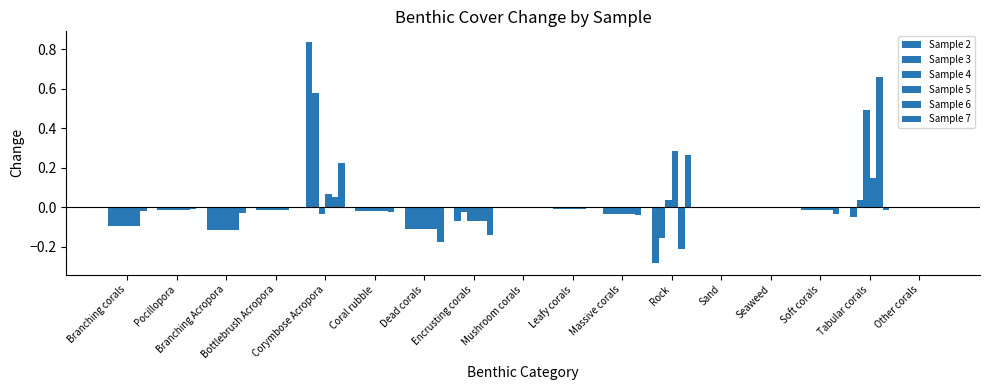

Reading left to right, what are all the values shown in this chart?

Sample 2: Branching corals=-0.1	Pocillopora=-0.0	Branching Acropora=-0.1	Bottlebrush Acropora=-0.0	Corymbose Acropora=0.8	Coral rubble=-0.0	Dead corals=-0.1	Encrusting corals=-0.1	Mushroom corals=-0.0	Leafy corals=-0.0	Massive corals=-0.0	Rock=-0.3	Sand=0.0	Seaweed=0.0	Soft corals=-0.0	Tabular corals=-0.1	Other corals=0.0
Sample 3: Branching corals=-0.1	Pocillopora=-0.0	Branching Acropora=-0.1	Bottlebrush Acropora=-0.0	Corymbose Acropora=0.6	Coral rubble=-0.0	Dead corals=-0.1	Encrusting corals=-0.0	Mushroom corals=-0.0	Leafy corals=-0.0	Massive corals=-0.0	Rock=-0.2	Sand=0.0	Seaweed=0.0	Soft corals=-0.0	Tabular corals=0.0	Other corals=0.0
Sample 4: Branching corals=-0.1	Pocillopora=-0.0	Branching Acropora=-0.1	Bottlebrush Acropora=-0.0	Corymbose Acropora=-0.0	Coral rubble=-0.0	Dead corals=-0.1	Encrusting corals=-0.1	Mushroom corals=-0.0	Leafy corals=-0.0	Massive corals=-0.0	Rock=0.0	Sand=0.0	Seaweed=0.0	Soft corals=-0.0	Tabular corals=0.5	Other corals=0.0
Sample 5: Branching corals=-0.1	Pocillopora=-0.0	Branching Acropora=-0.1	Bottlebrush Acropora=-0.0	Corymbose Acropora=0.1	Coral rubble=-0.0	Dead corals=-0.1	Encrusting corals=-0.1	Mushroom corals=-0.0	Leafy corals=-0.0	Massive corals=-0.0	Rock=0.3	Sand=0.0	Seaweed=0.0	Soft corals=-0.0	Tabular corals=0.1	Other corals=0.0
Sample 6: Branching corals=-0.1	Pocillopora=-0.0	Branching Acropora=-0.1	Bottlebrush Acropora=-0.0	Corymbose Acropora=0.1	Coral rubble=-0.0	Dead corals=-0.1	Encrusting corals=-0.1	Mushroom corals=-0.0	Leafy corals=-0.0	Massive corals=-0.0	Rock=-0.2	Sand=0.0	Seaweed=0.0	Soft corals=-0.0	Tabular corals=0.7	Other corals=0.0
Sample 7: Branching corals=-0.0	Pocillopora=-0.0	Branching Acropora=-0.0	Bottlebrush Acropora=-0.0	Corymbose Acropora=0.2	Coral rubble=-0.0	Dead corals=-0.2	Encrusting corals=-0.1	Mushroom corals=-0.0	Leafy corals=-0.0	Massive corals=-0.0	Rock=0.3	Sand=0.0	Seaweed=0.0	Soft corals=-0.0	Tabular corals=-0.0	Other corals=0.0